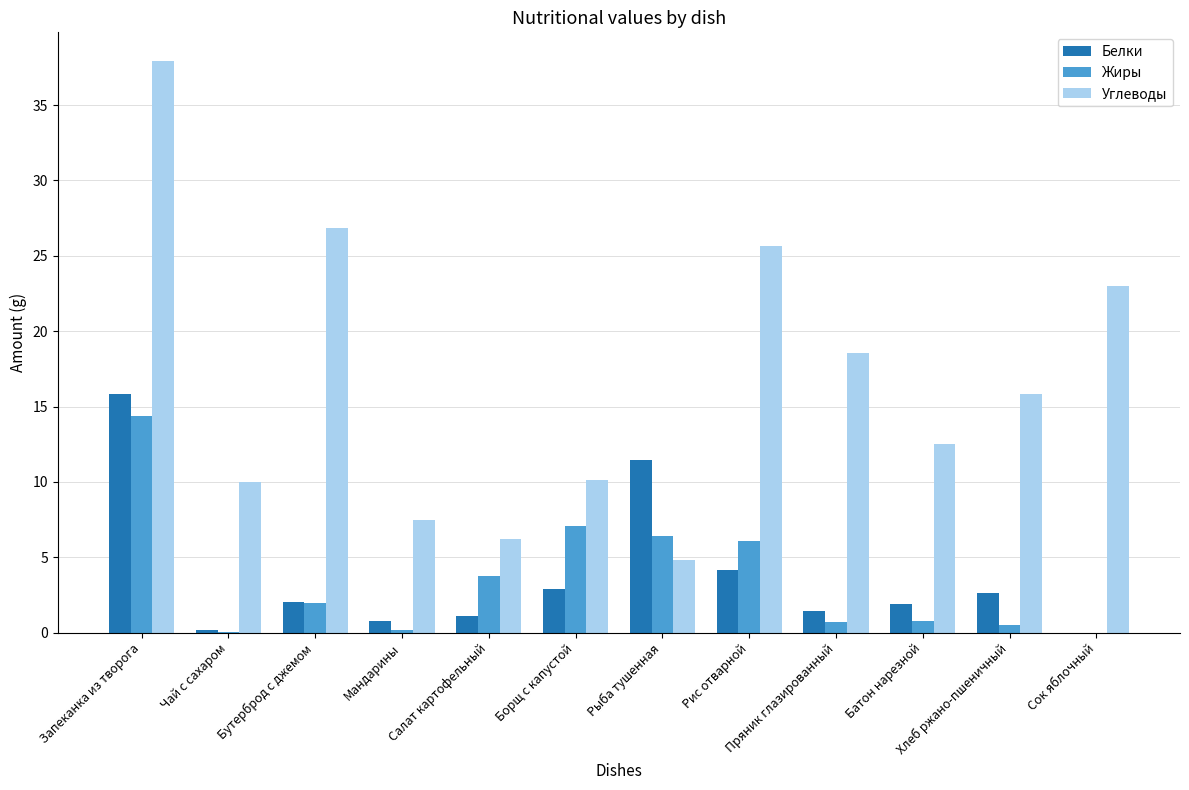

Read the Белки value at Рыба тушенная.

11.5